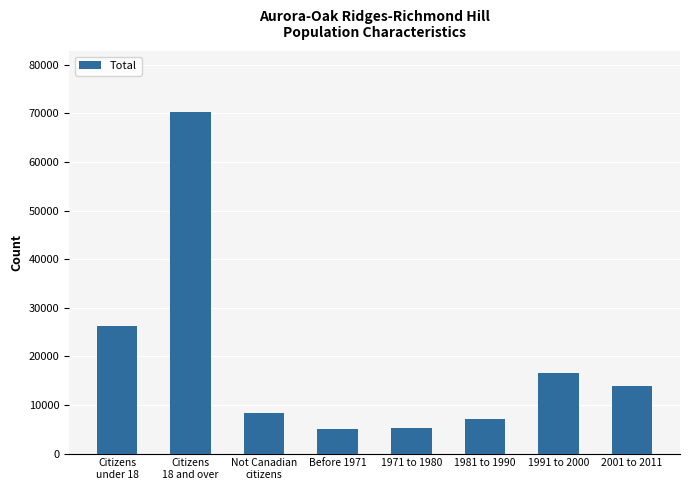

The chart shows a value of 7165 at 1981 to 1990. True or false?

True